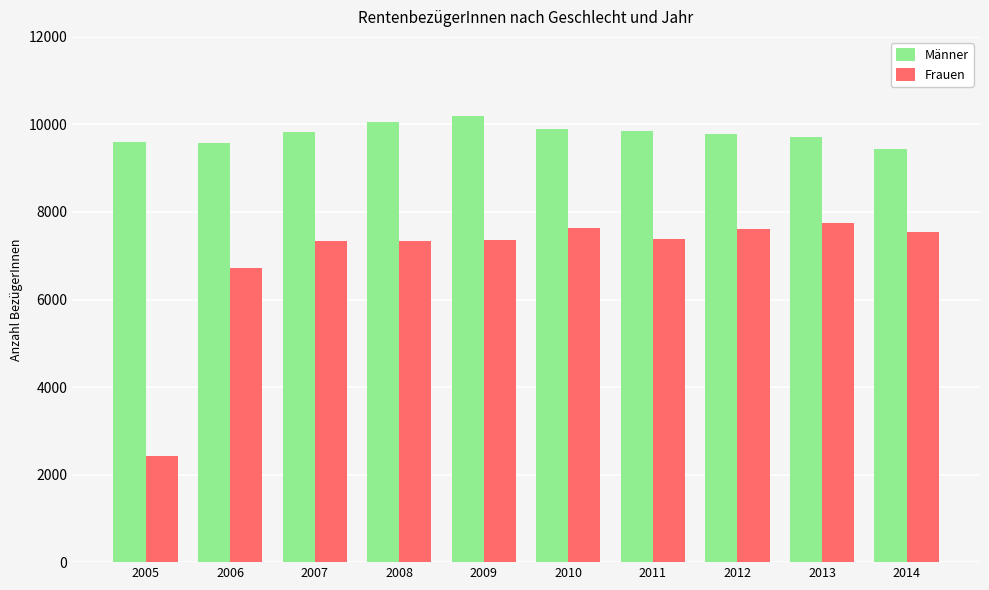

List the series in order of their peak value, lowest first.

Frauen, Männer